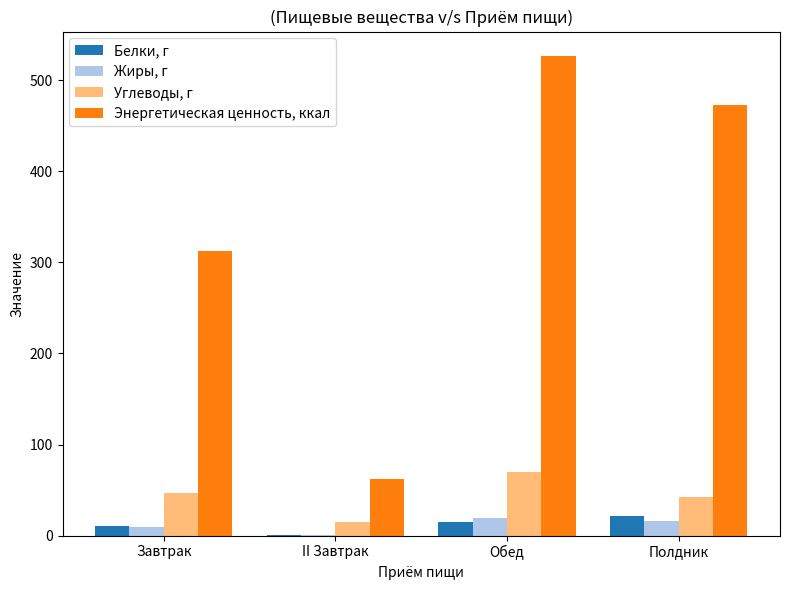

Which label corresponds to the largest value in the chart?

Обед